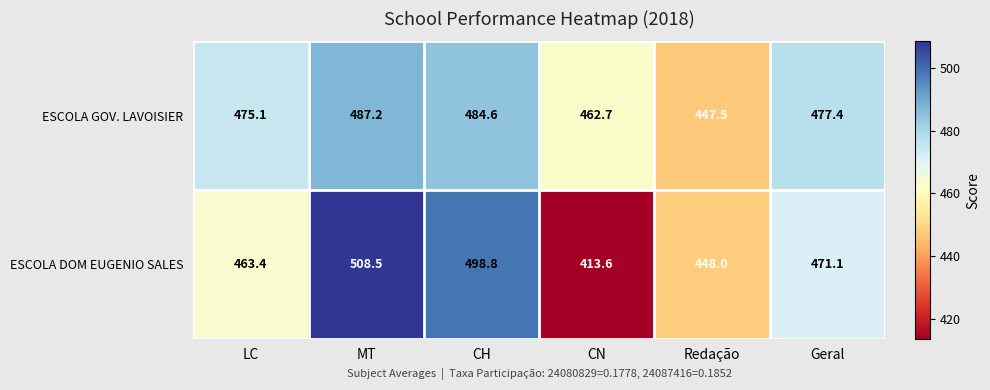

Which series has the largest total across all categories?

ESCOLA GOV. LAVOISIER